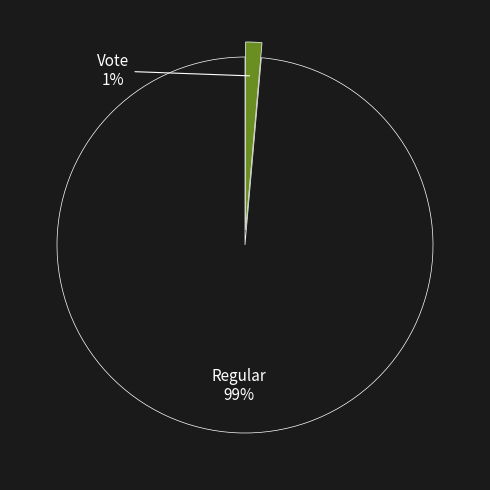

Is it true that Regular is 99% of the pie?

True